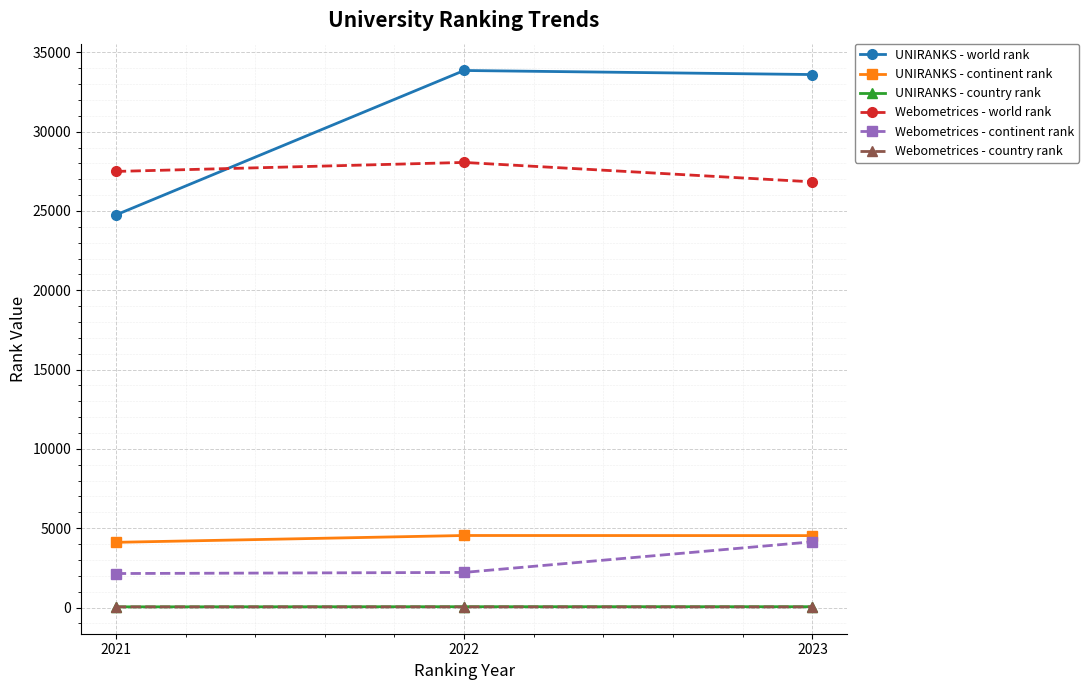

What is the minimum value for UNIRANKS - world rank?

24749